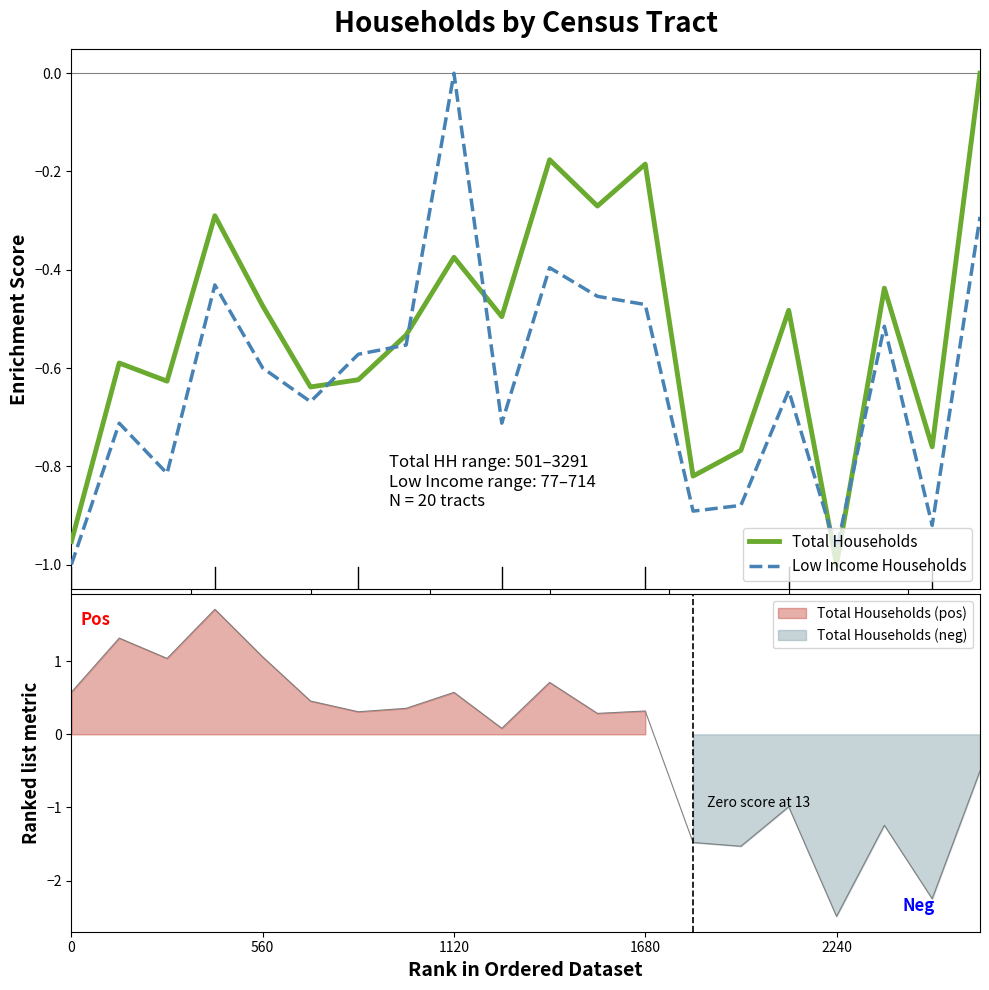

What is the label of the 9th point from the right?

11